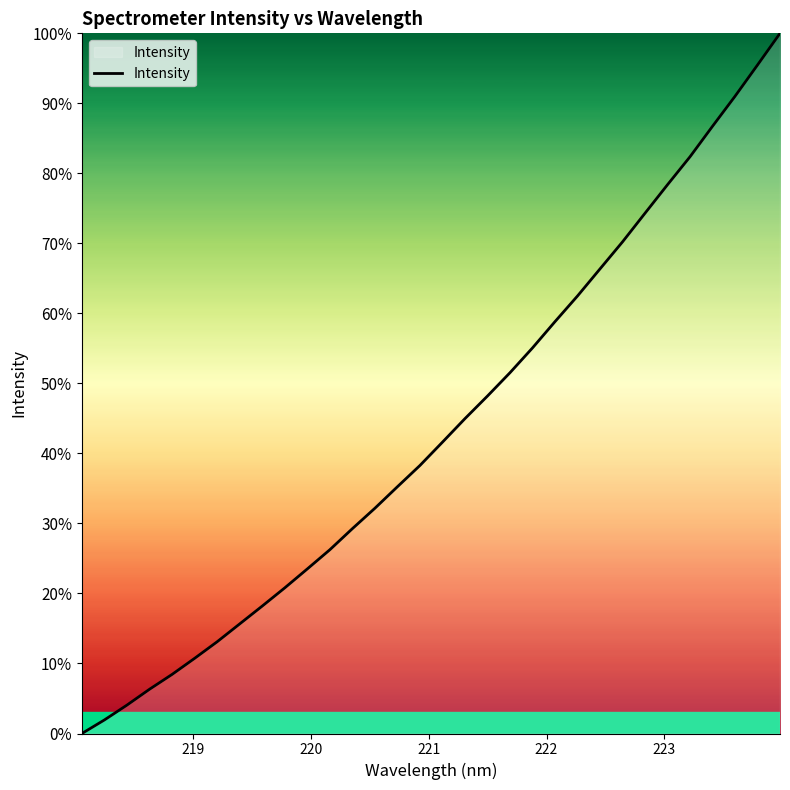

True or false: there are more than 2 points higher than both neighbors.

False